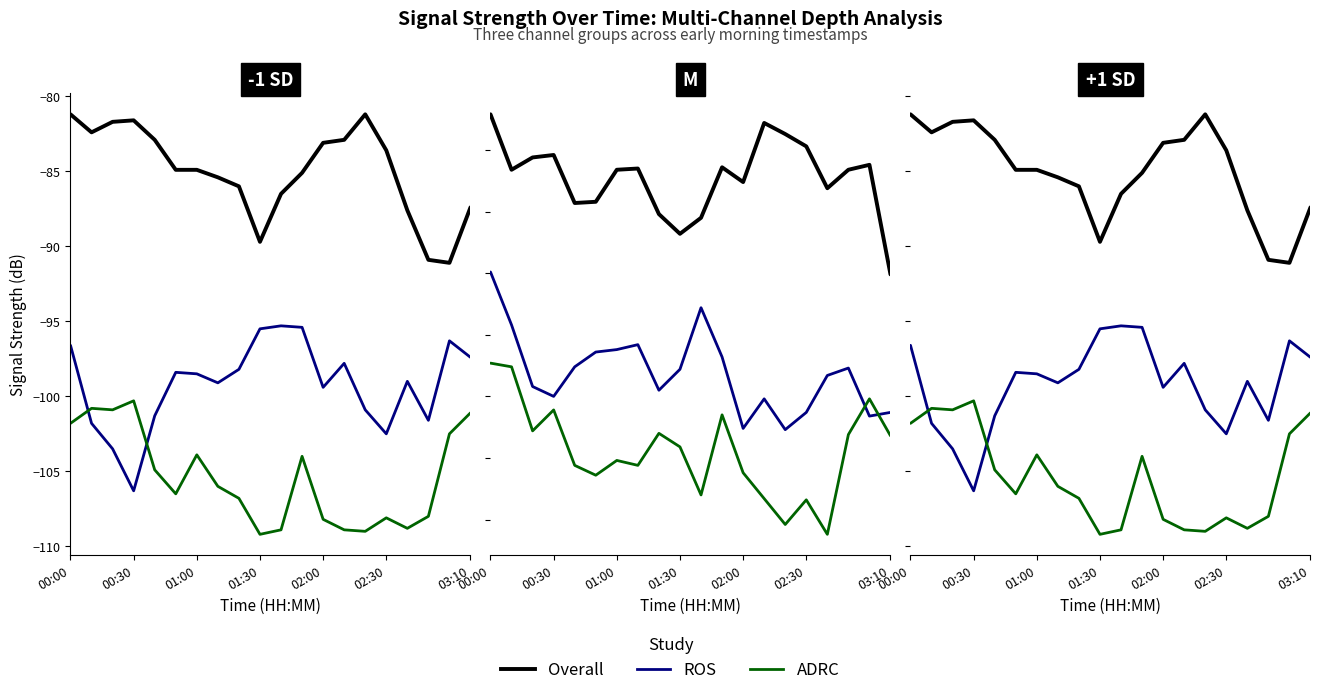

Rank the series by their maximum value, from highest to lowest.

Overall, ROS, ADRC